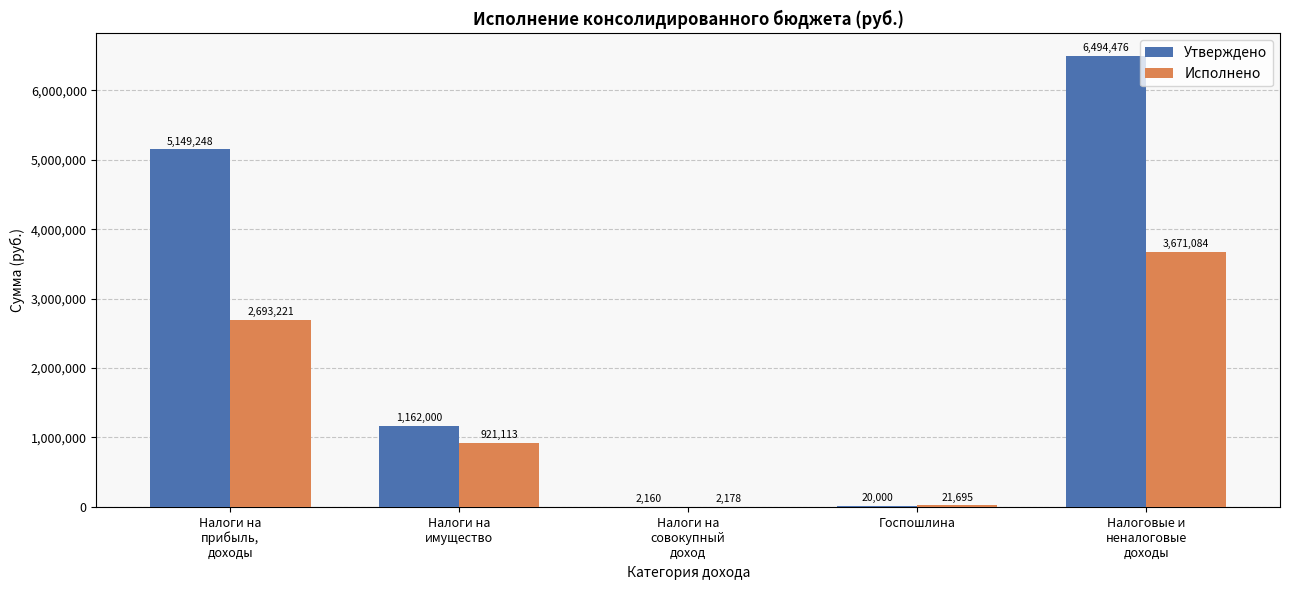

What is the greatest value displayed?

6494475.8